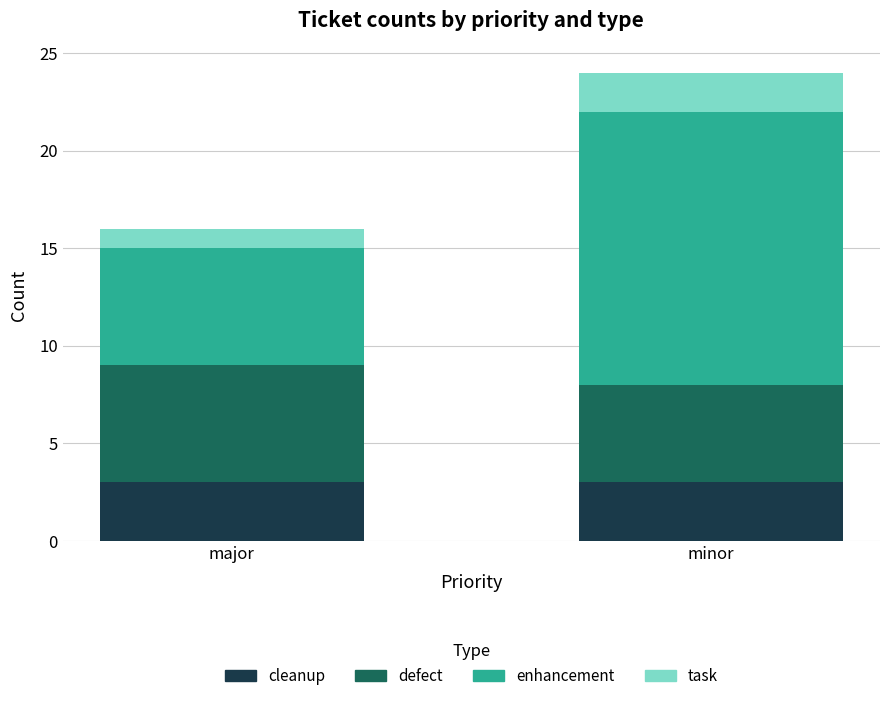

What is the approximate value of cleanup at major?

3